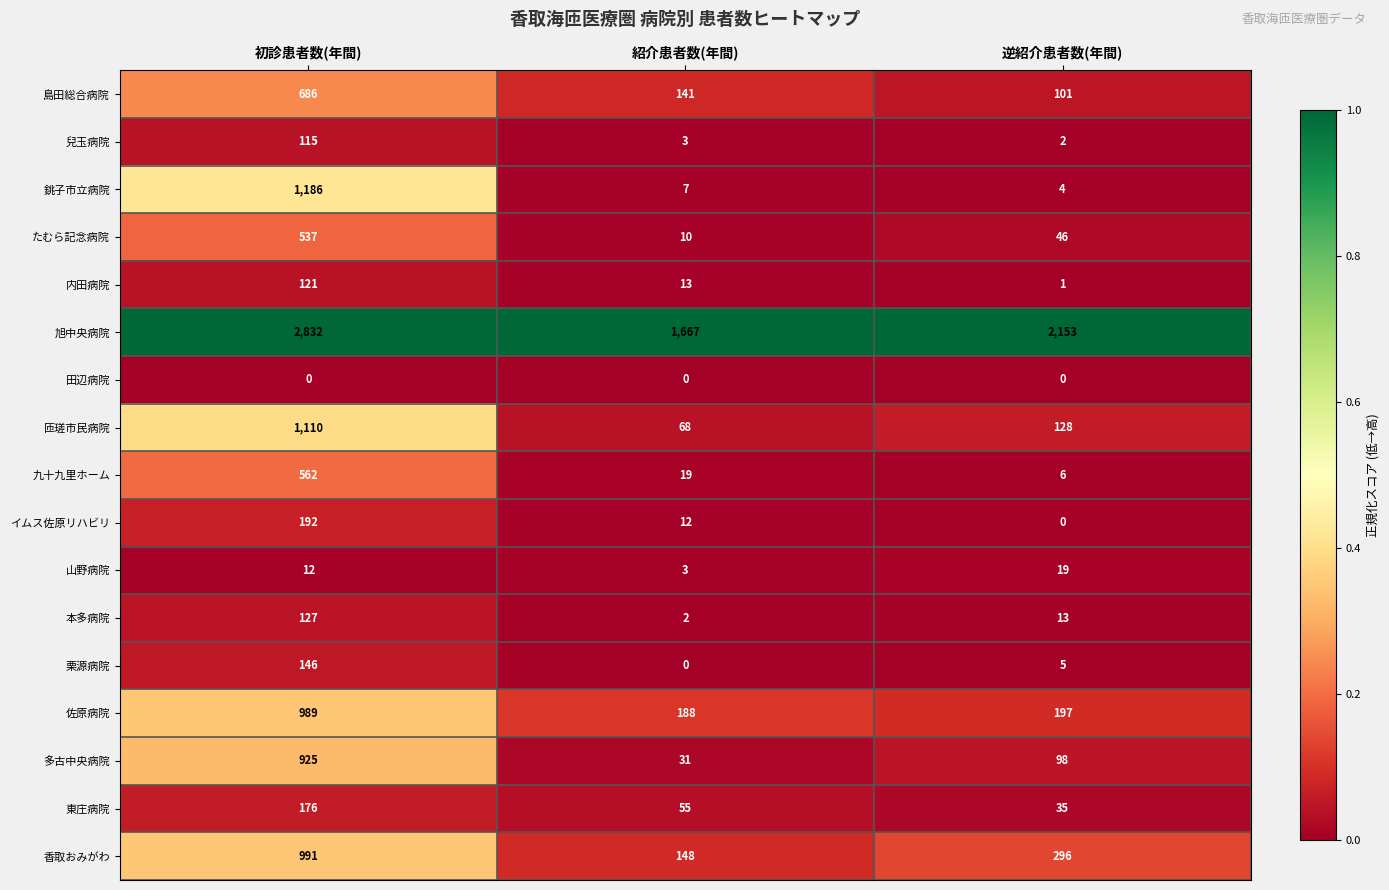

Is it true that 栗源病院 equals 5 at 逆紹介患者数(年間)?

True